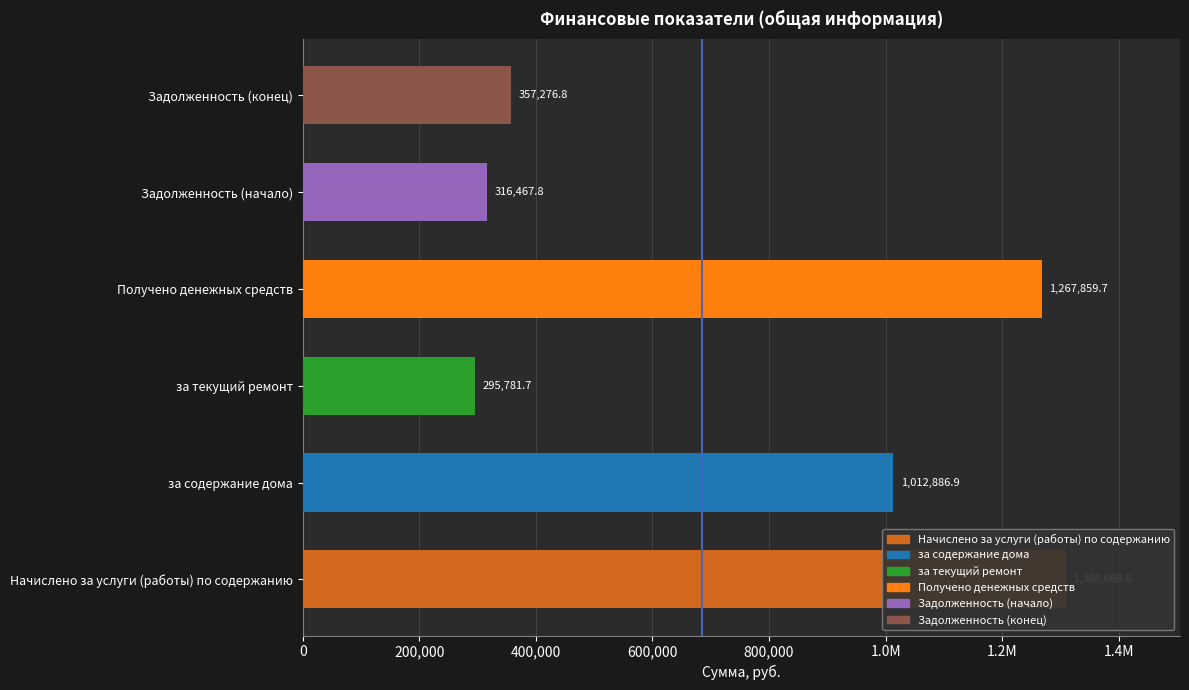

List the labels in order of value, largest first.

Начислено за услуги (работы) по содержанию, Получено денежных средств, за содержание дома, Задолженность (конец), Задолженность (начало), за текущий ремонт